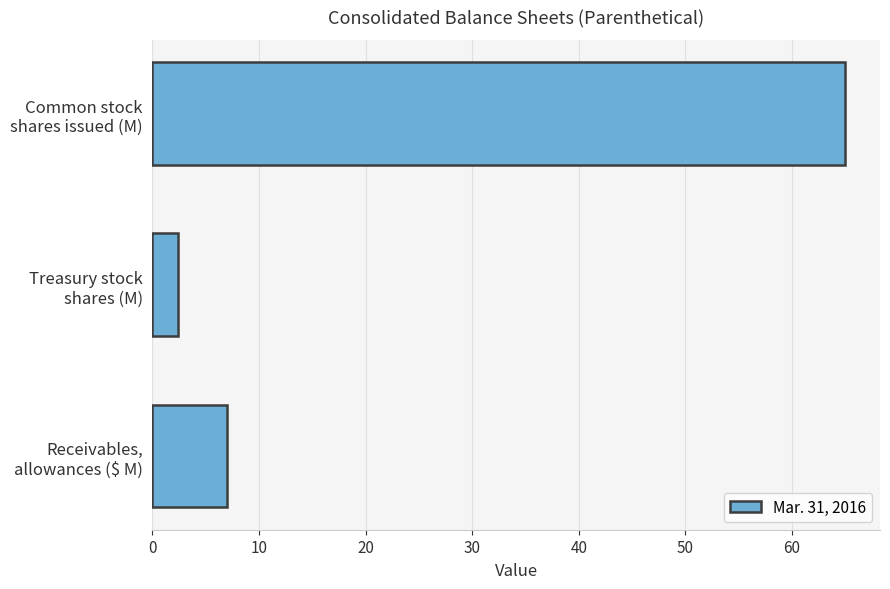

Count the number of data series in this chart.

1